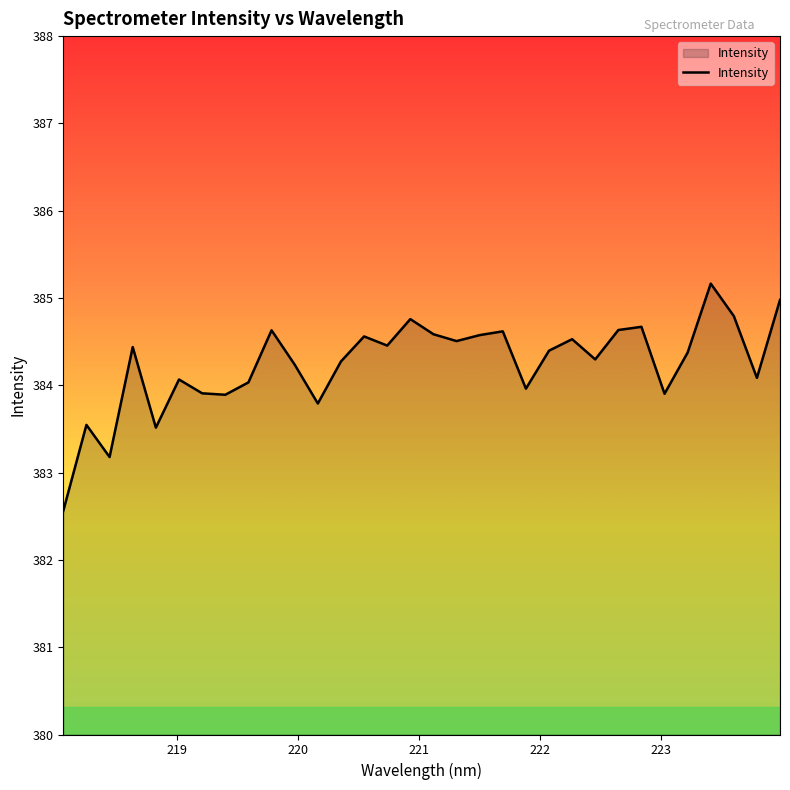

What is the difference between the maximum and minimum values?

2.6